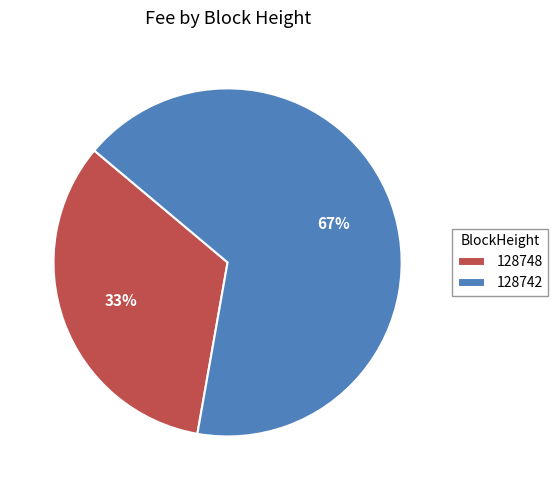

Which category has the smallest portion of the pie?

128748